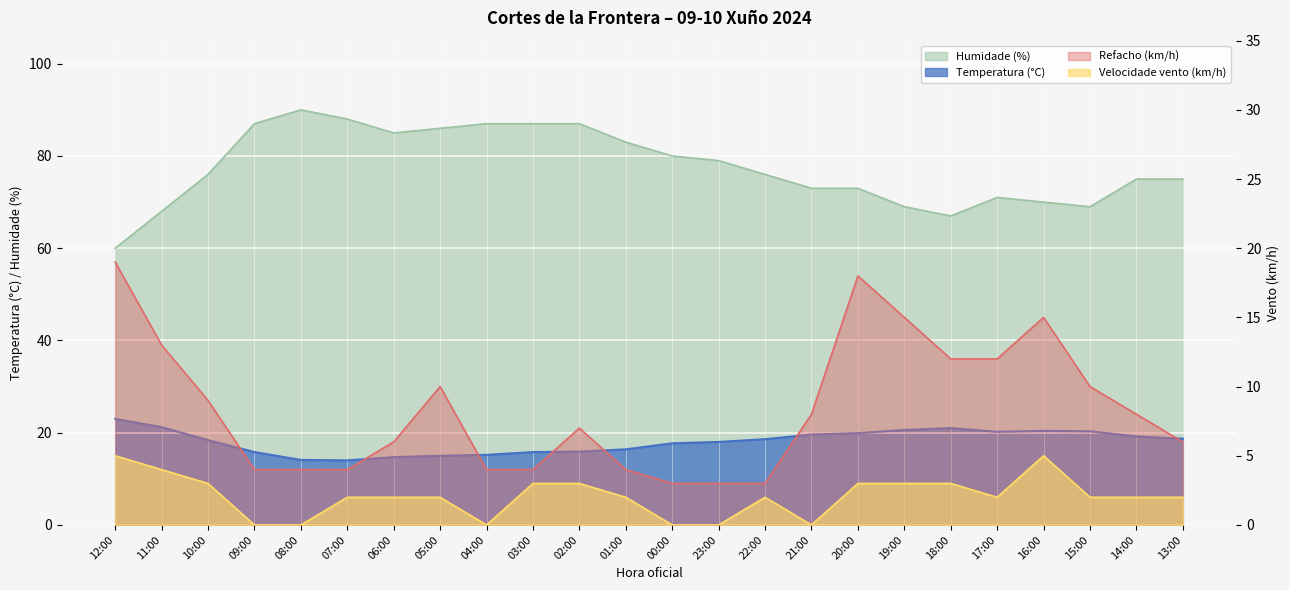

True or false: Velocidade vento (km/h) and Refacho (km/h) intersect in this chart.

False